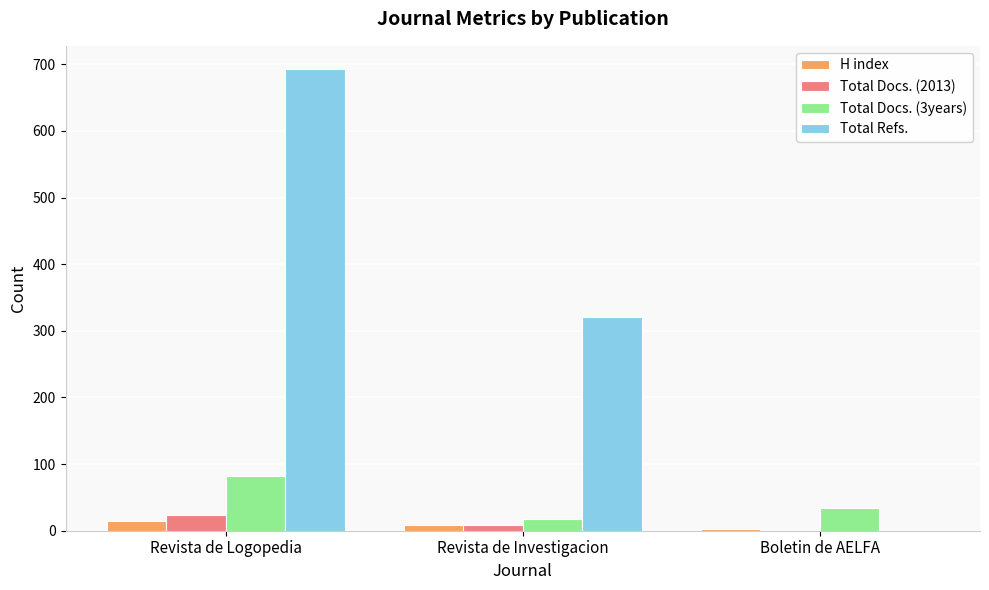

Is the value of Total Docs. (3years) at Revista de Logopedia greater than the value of Total Refs. at Boletin de AELFA?

Yes